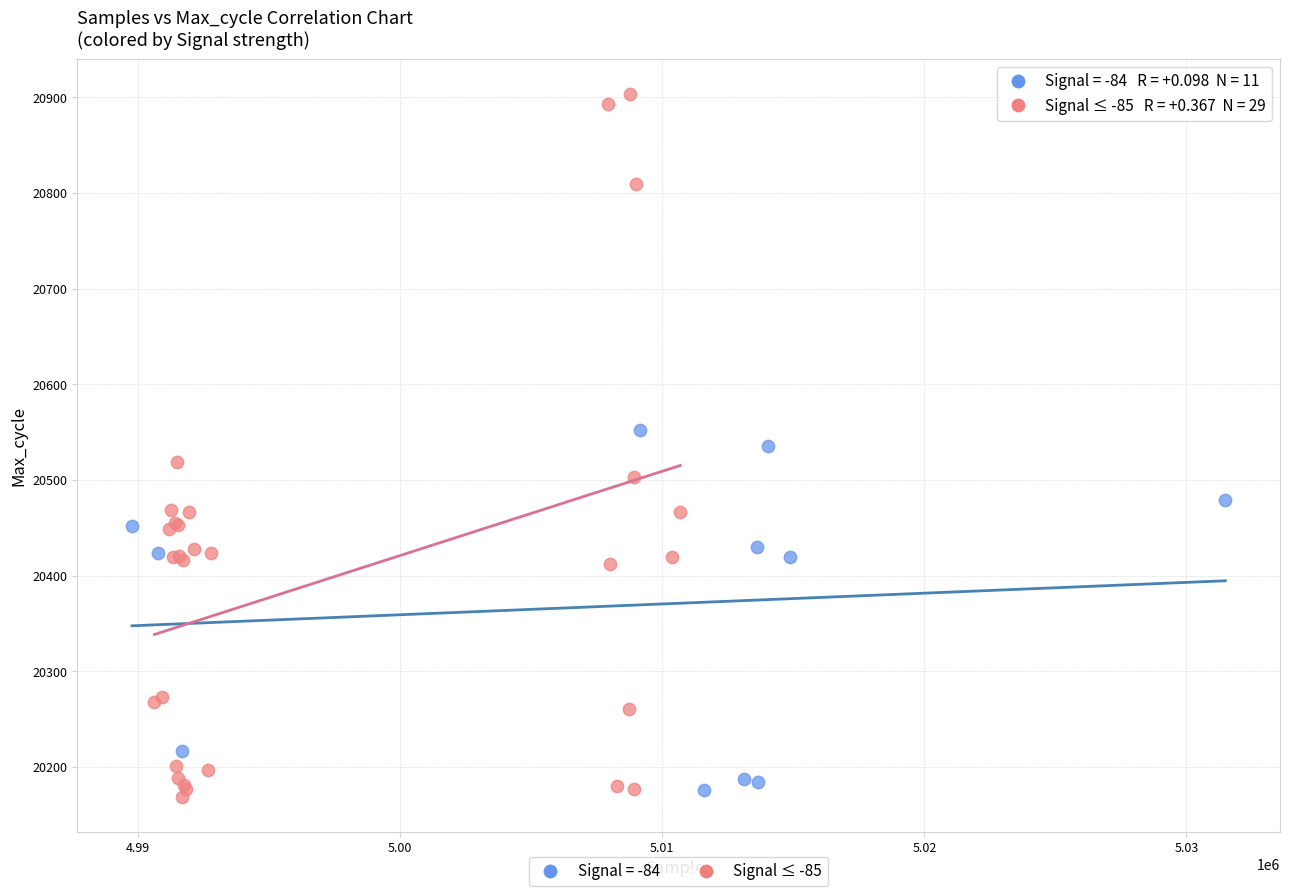

Which series reaches the maximum Y coordinate?

Signal ≤ -85